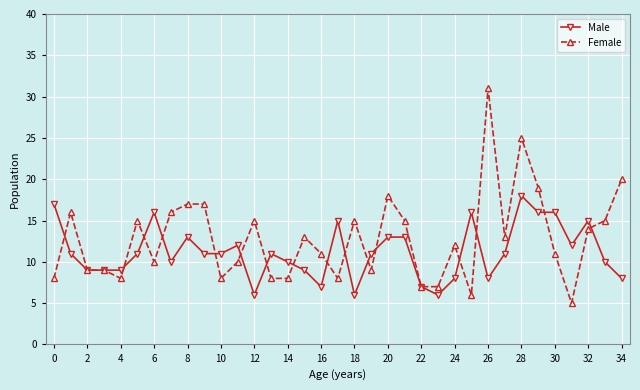

Which series has the widest spread of values?

Female